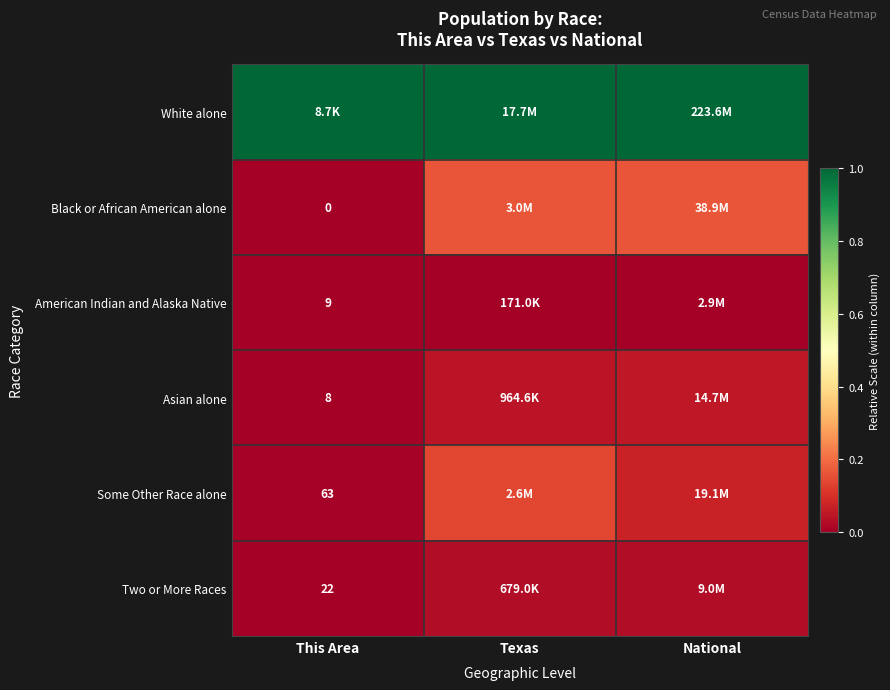

The Black or African American alone series shows 0.2 at National. True or false?

False